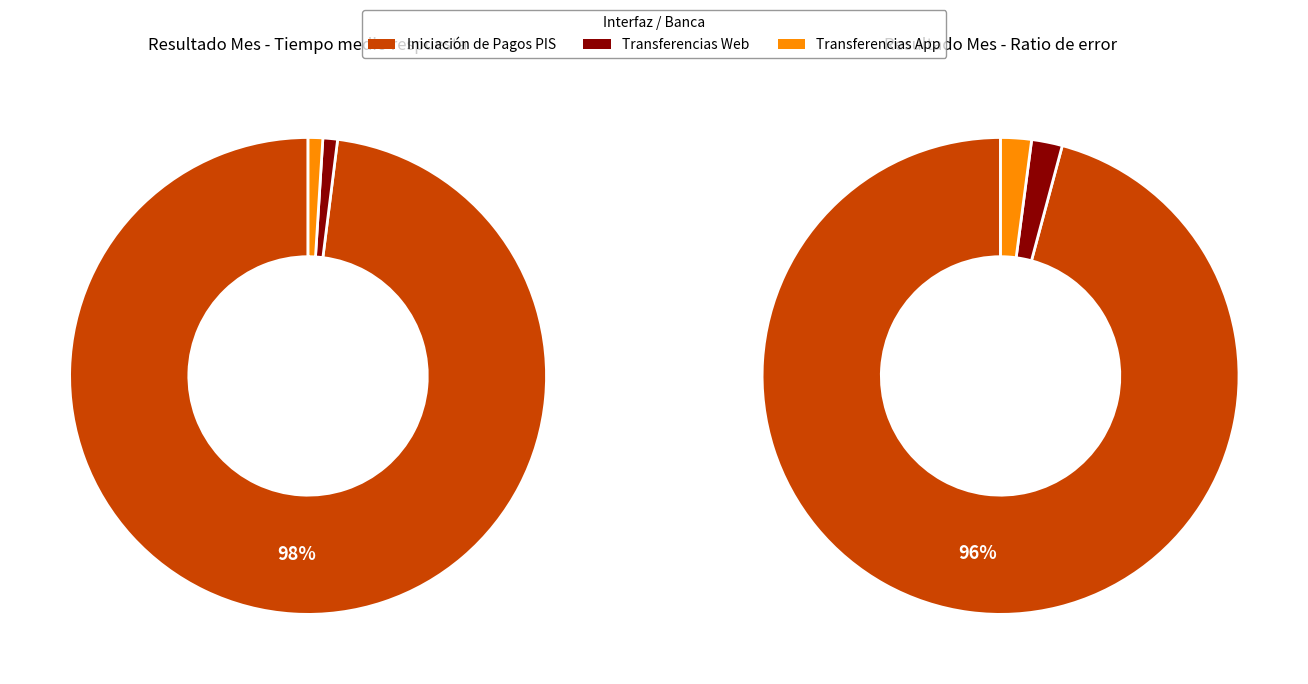

True or false: Ratio de error accounts for 0% of the total.

True